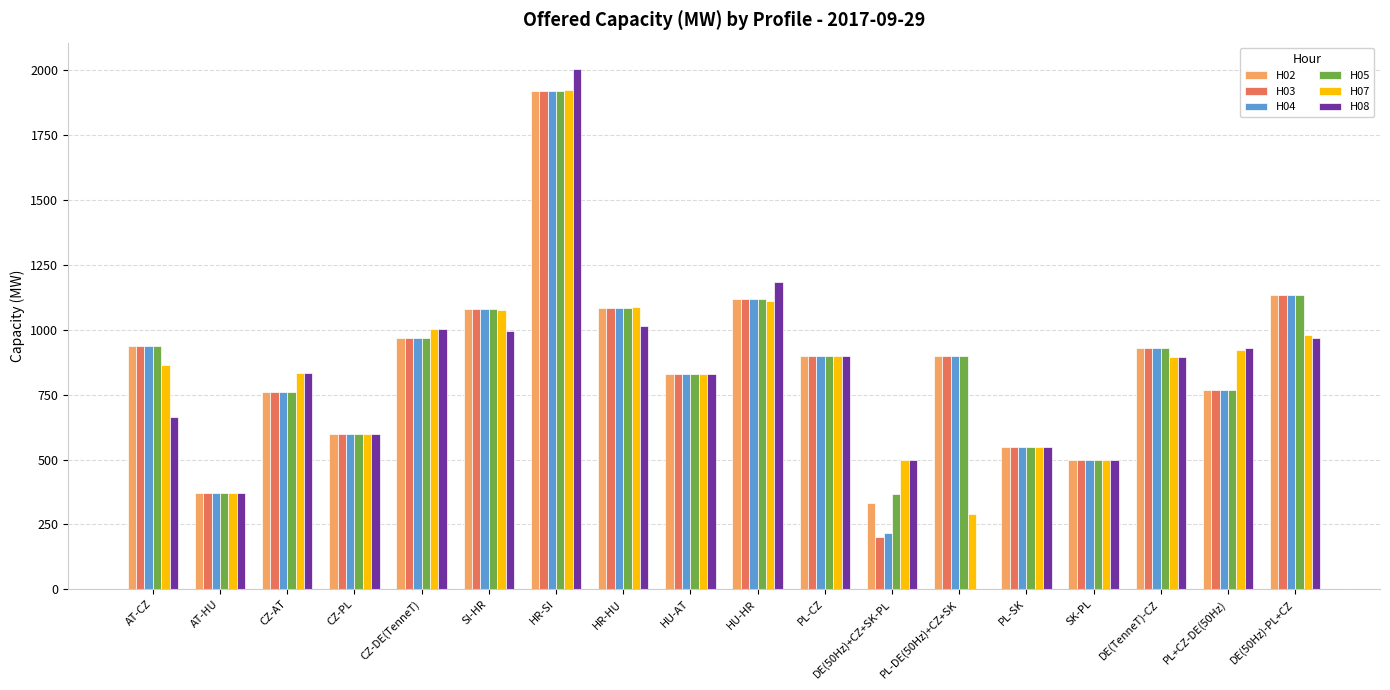

At which label does H04 first exceed 900?

AT-CZ